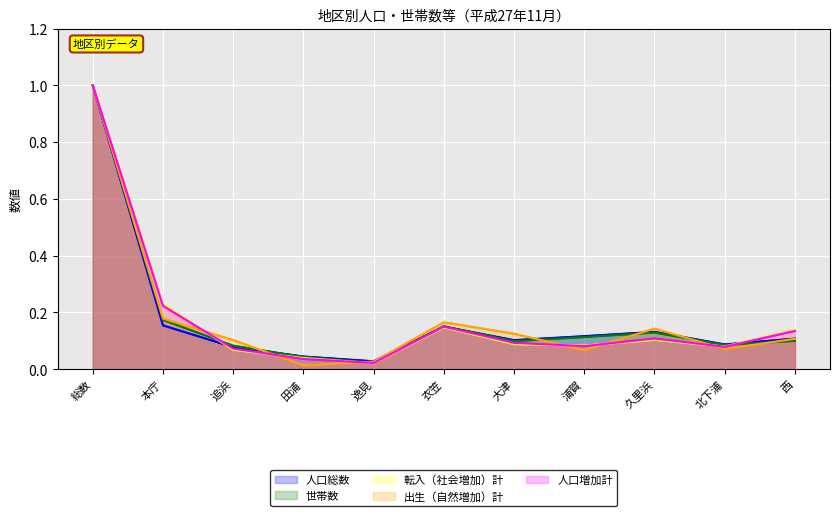

Reading left to right, list all the values displayed in this chart.

人口総数: 1.0	0.2	0.1	0.0	0.0	0.1	0.1	0.1	0.1	0.1	0.1
世帯数: 1.0	0.2	0.1	0.0	0.0	0.2	0.1	0.1	0.1	0.1	0.1
転入（社会増加）計: 1.0	0.2	0.1	0.0	0.0	0.1	0.1	0.1	0.1	0.1	0.1
出生（自然増加）計: 1.0	0.2	0.1	0.0	0.0	0.2	0.1	0.1	0.1	0.1	0.1
人口増加計: 1.0	0.2	0.1	0.0	0.0	0.1	0.1	0.1	0.1	0.1	0.1